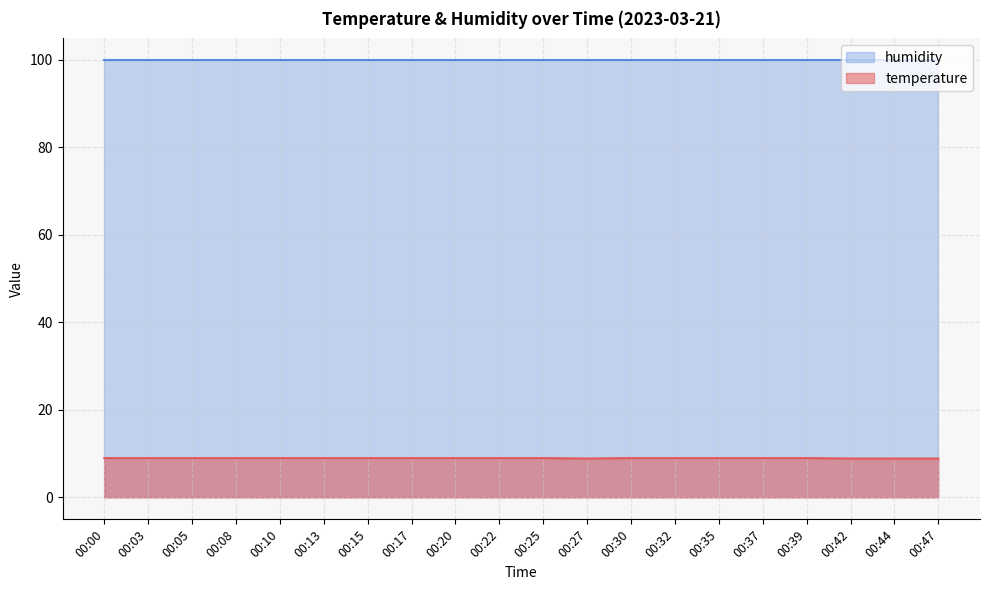

What is the minimum value shown in the chart?

8.9